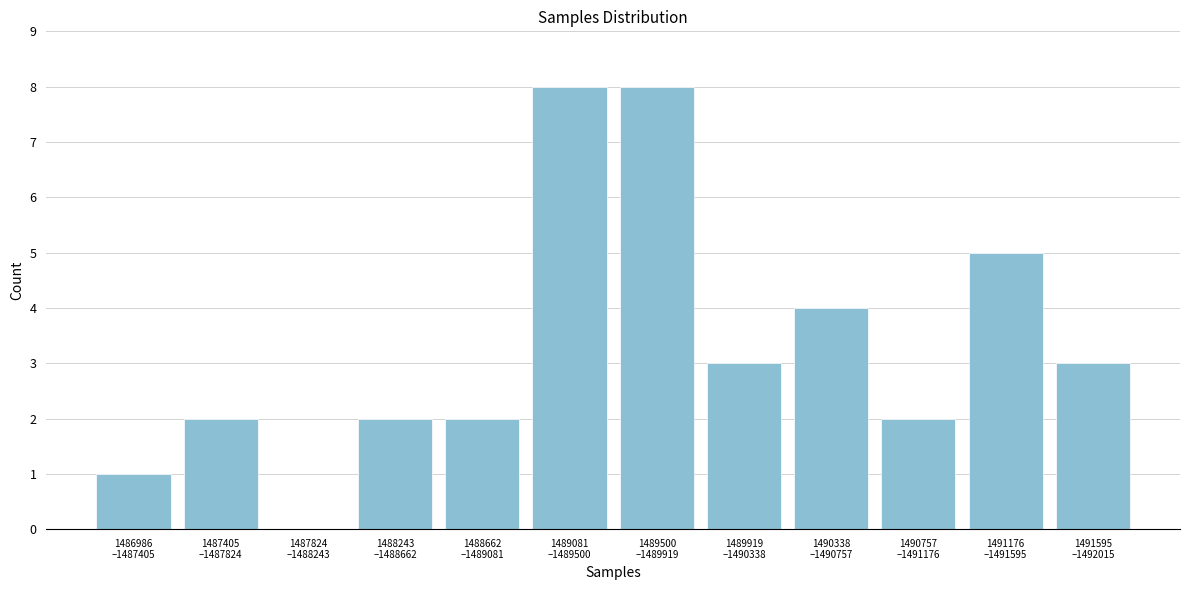

What is the greatest value displayed?

8